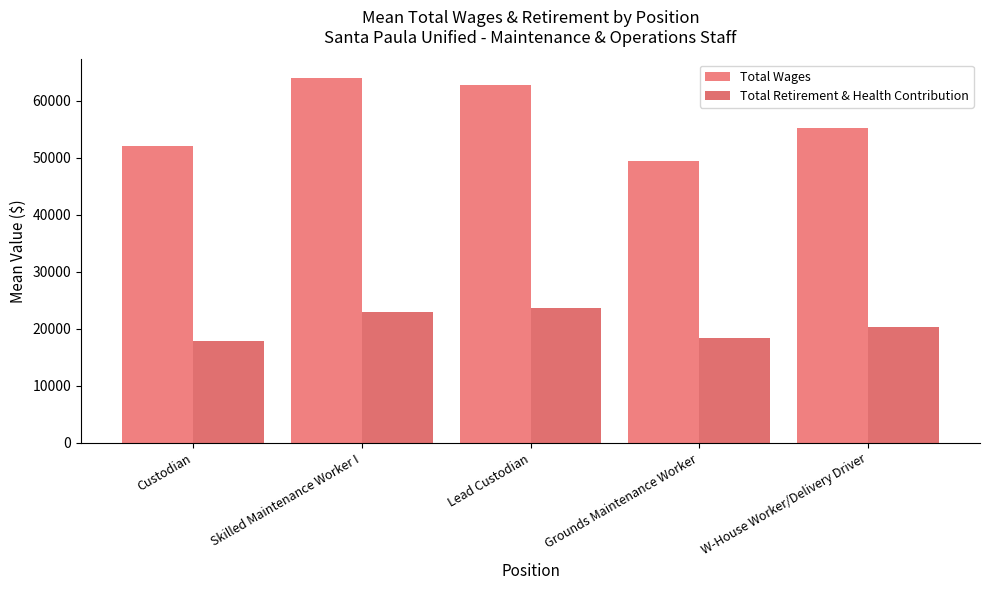

Where does the Total Wages series first go above 55184?

Skilled Maintenance Worker I